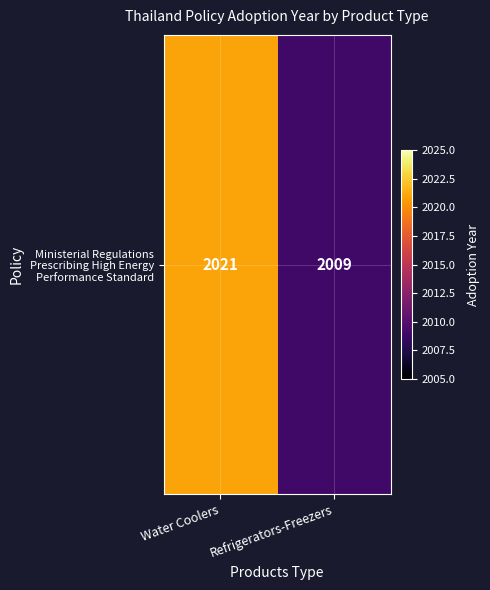

Rank the categories by value from highest to lowest.

Water Coolers, Refrigerators-Freezers